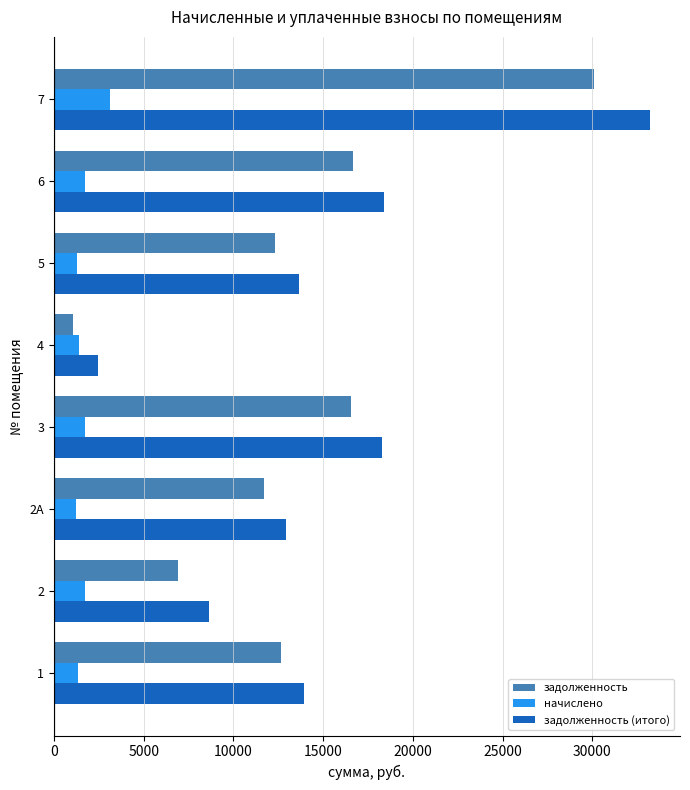

Rank the series by their maximum value, from highest to lowest.

задолженность (итого), задолженность, начислено